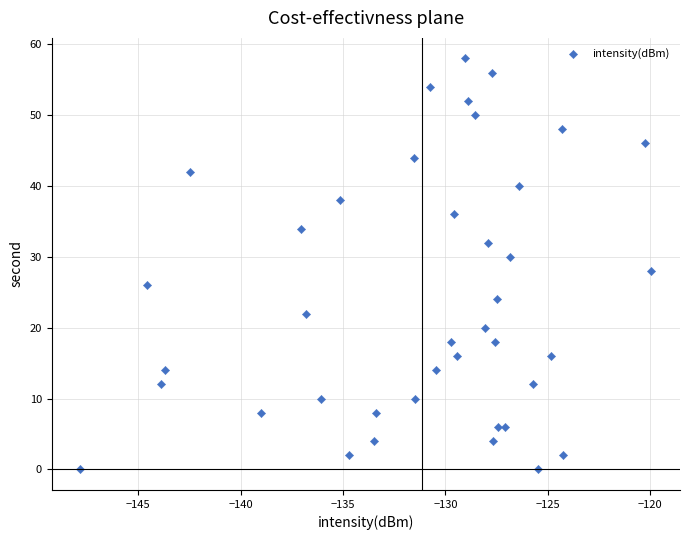

What is the range of Y values (max minus min)?

58